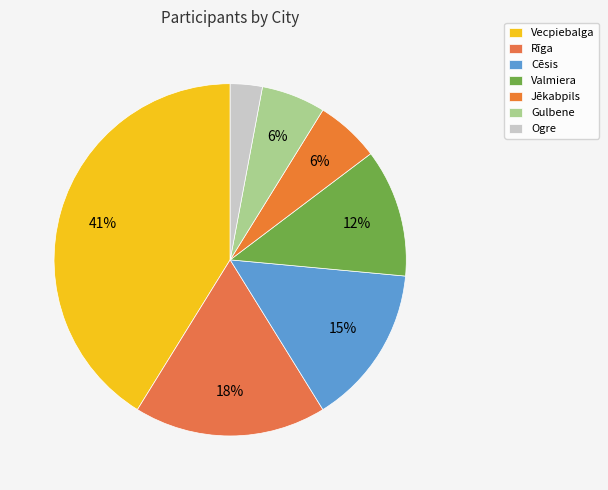

What percentage do Gulbene and Cēsis together represent?

20.6%